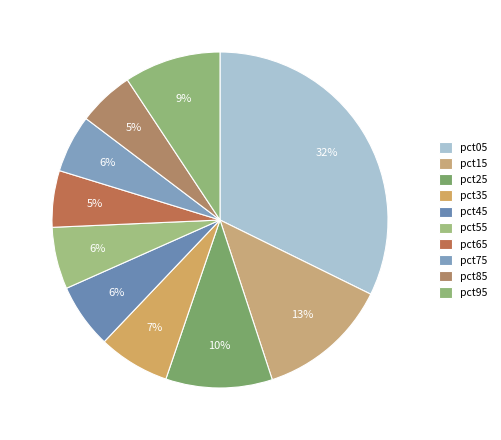

How many slices are in this pie chart?

10